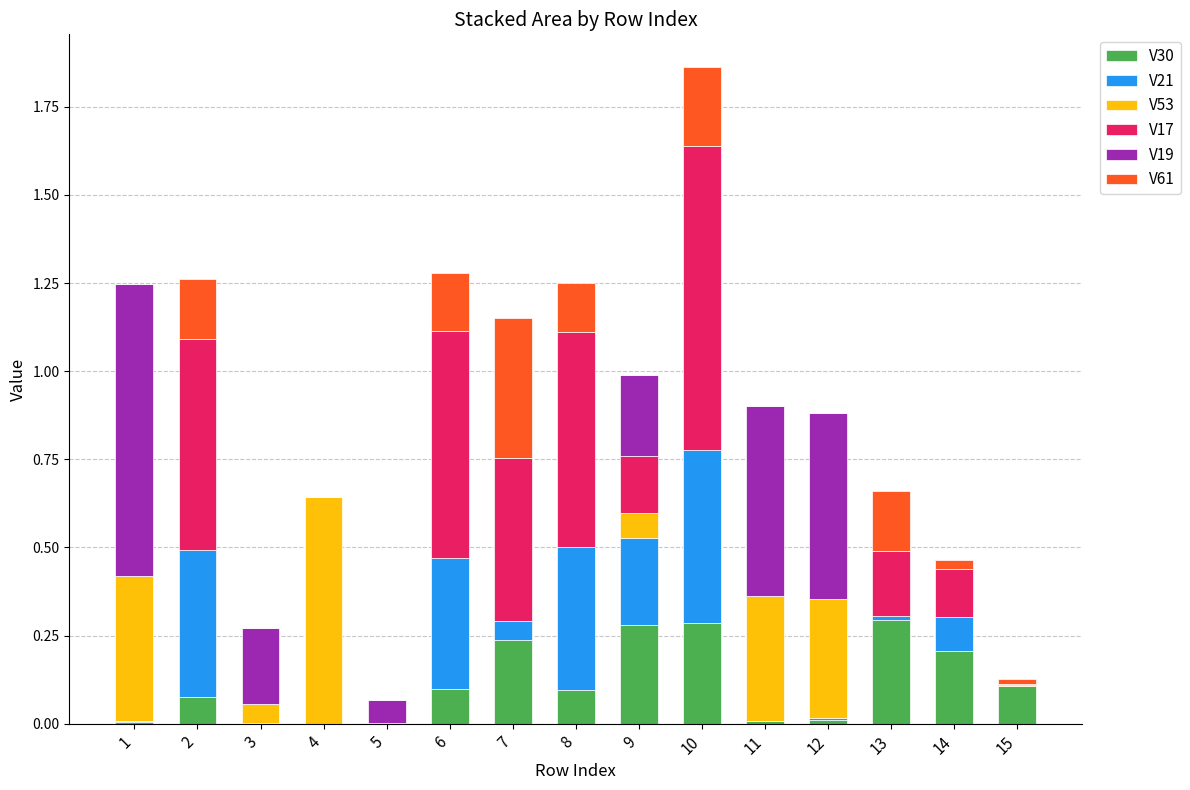

At which category is the sum across all series the highest?

10